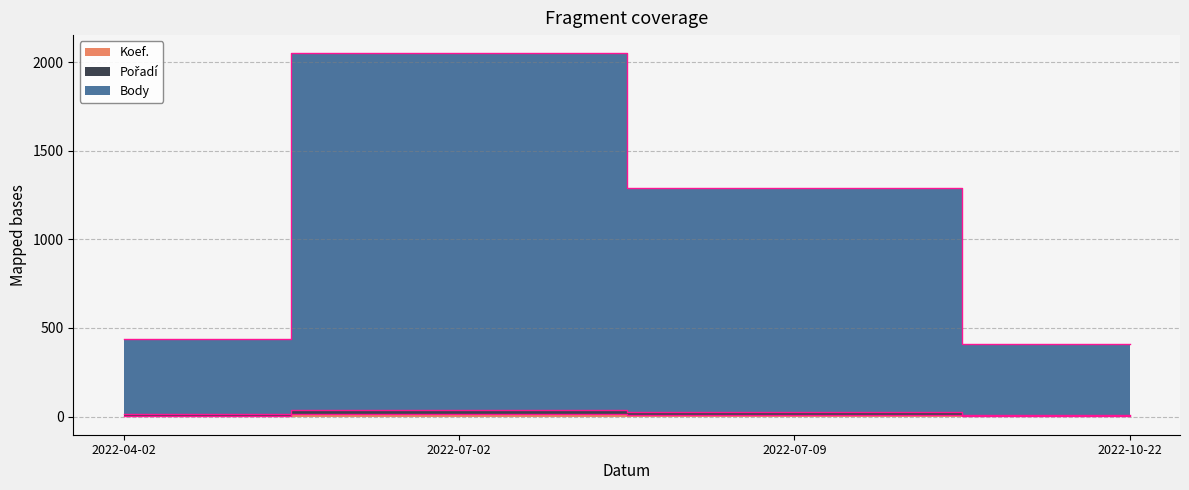

At how many categories does at least one series exceed 483?

2